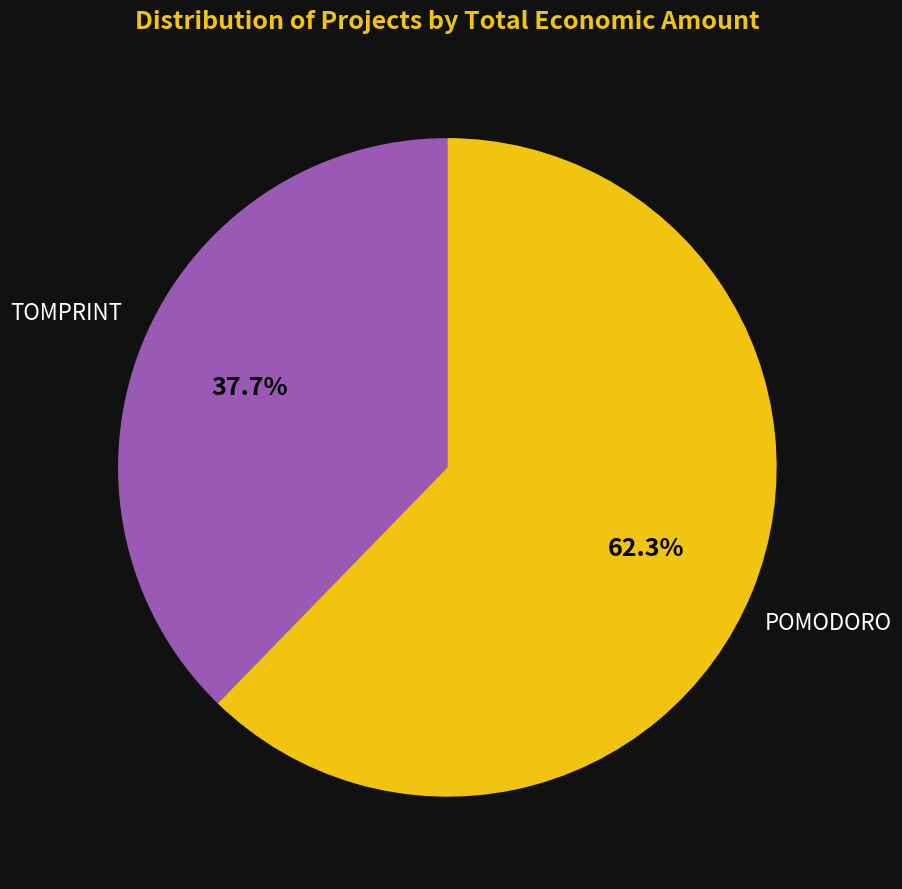

Is there any slice that represents more than half of the pie?

Yes